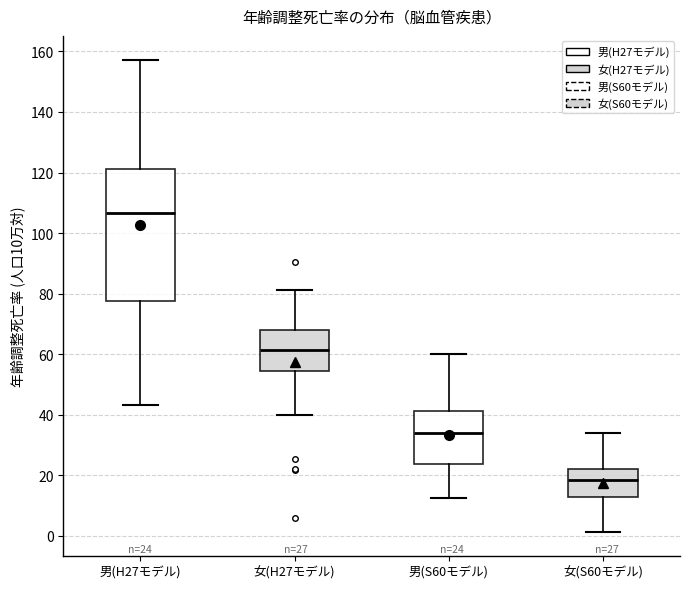

Which box's median line is the highest?

男(H27モデル)